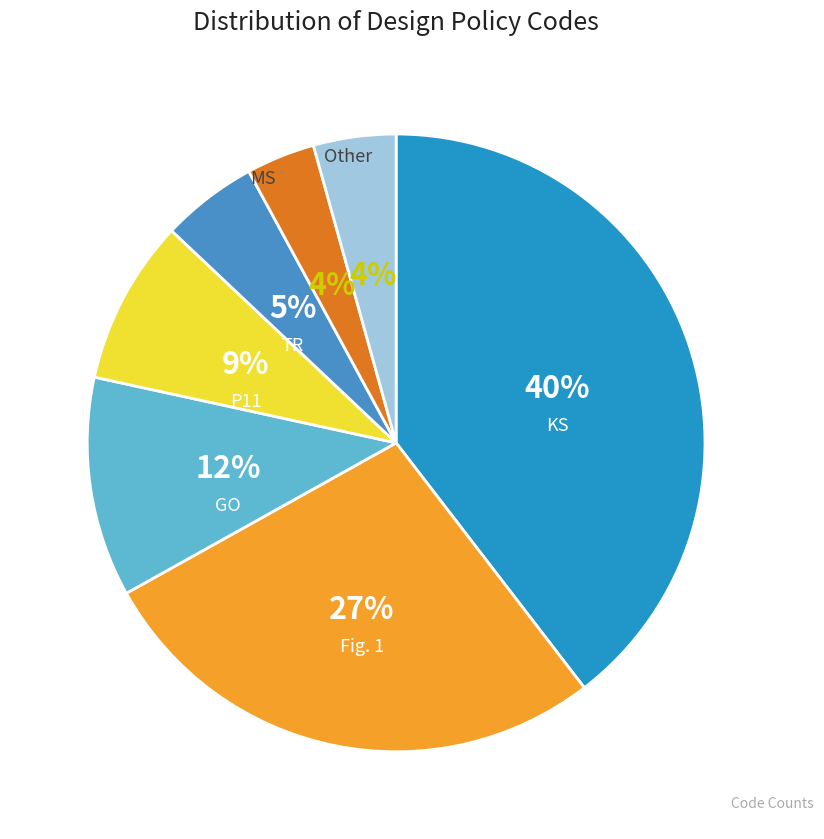

How many slices are in this pie chart?

7